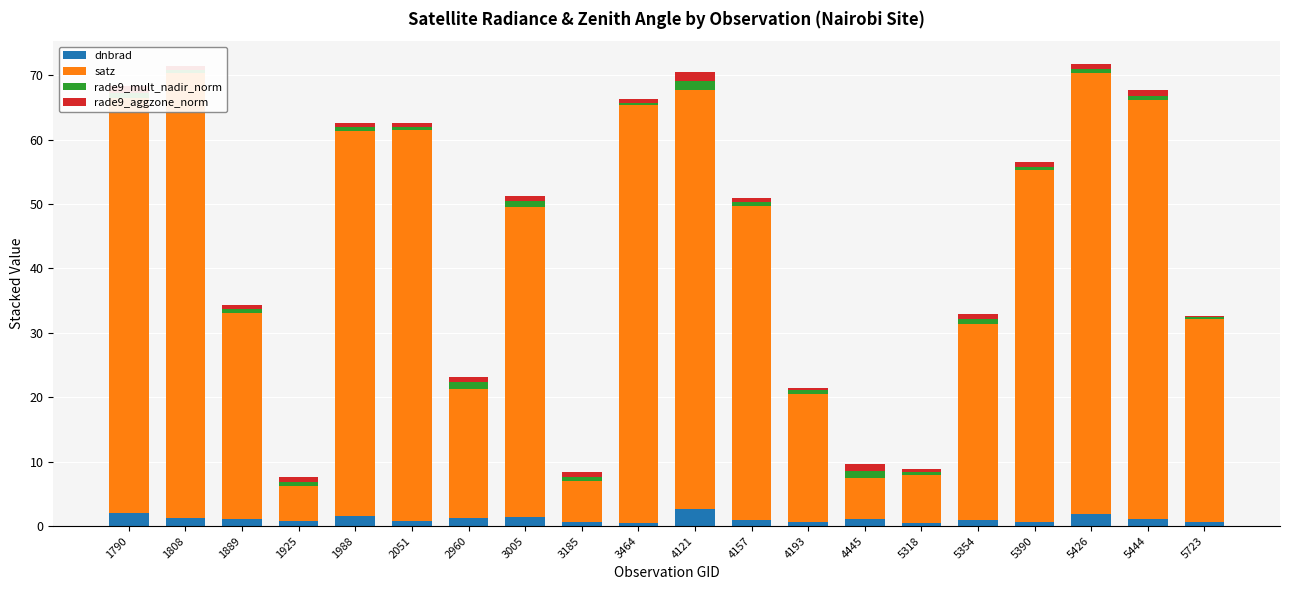

How many series are shown in this chart?

4